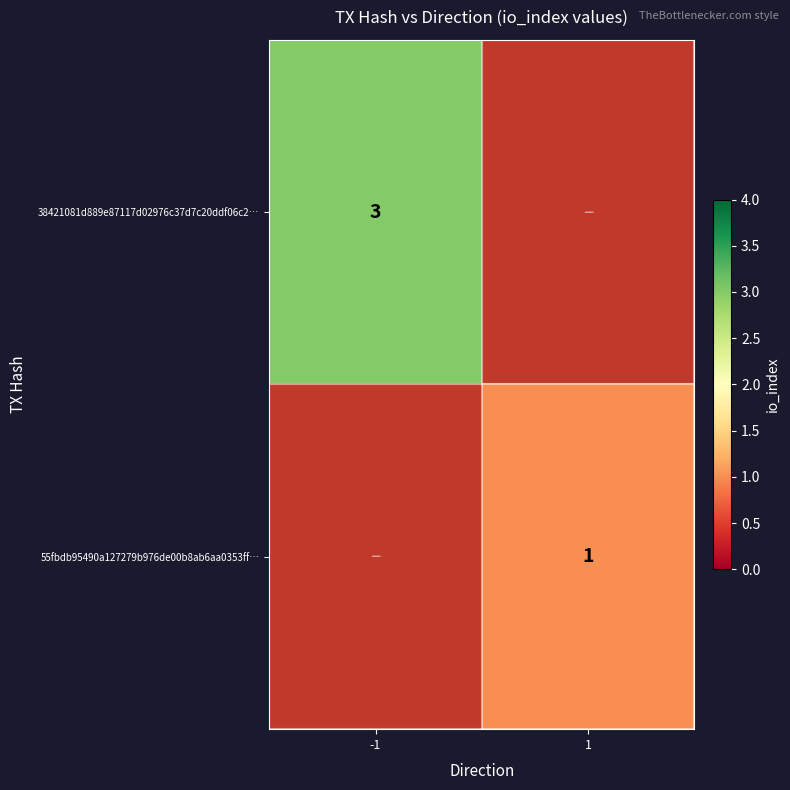

Is the value of 55fbdb95490a127279b976de00b8ab6aa0353ff… at 1 greater than the value of 38421081d889e87117d02976c37d7c20ddf06c2… at -1?

No